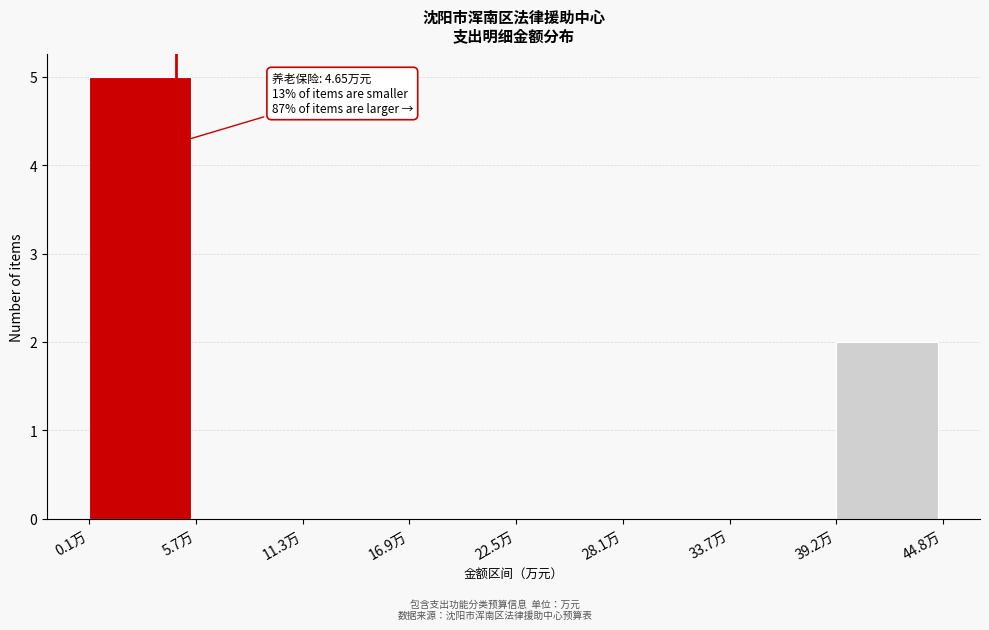

Over which range of the x-axis is the bar tallest?

0 to 6